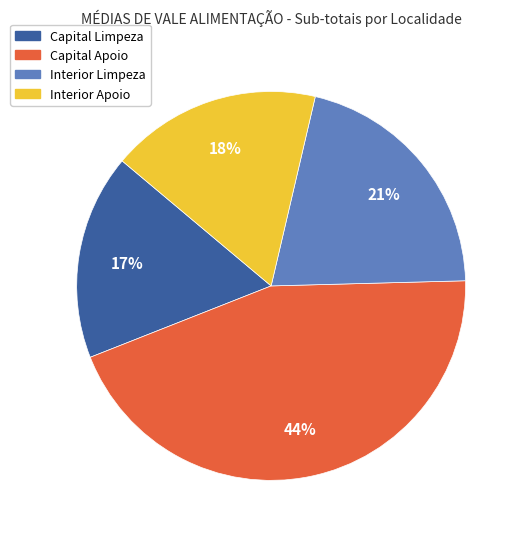

The Interior Apoio slice represents 29% of the pie. True or false?

False